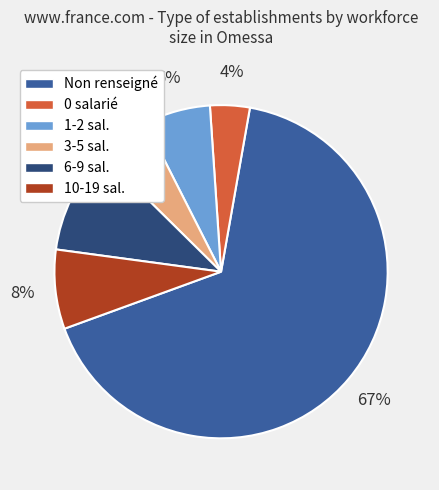

Which has a higher value, 6-9 sal. or 3-5 sal.?

6-9 sal.